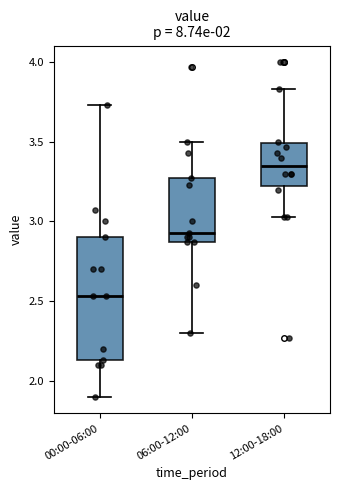

Which box's median line is the highest?

12:00-18:00